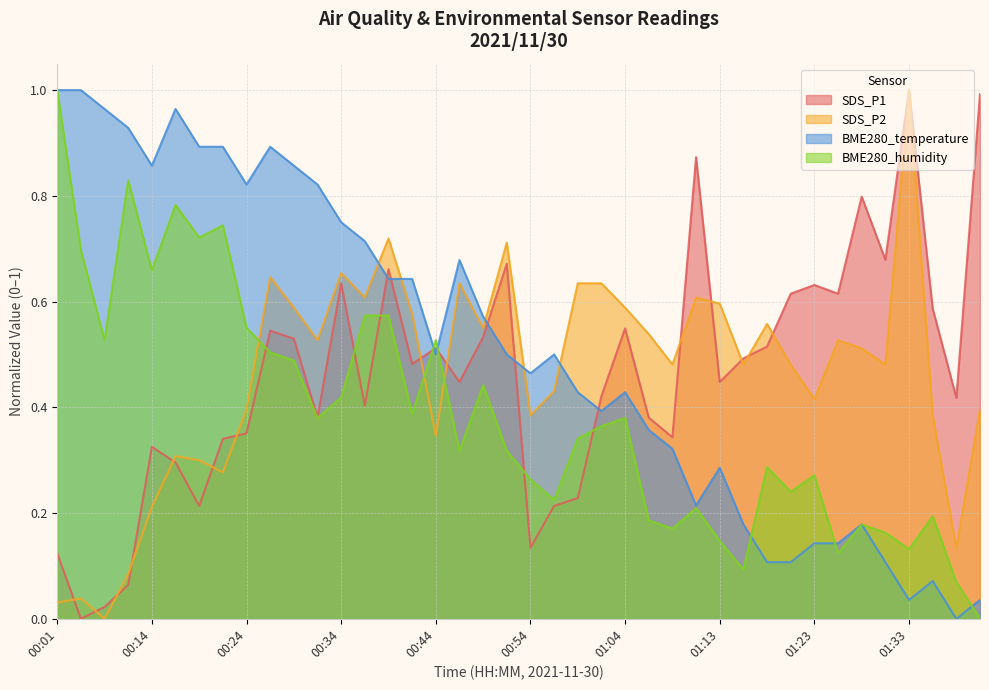

After their last crossing, which series has the higher values: BME280_humidity or BME280_temperature?

BME280_temperature